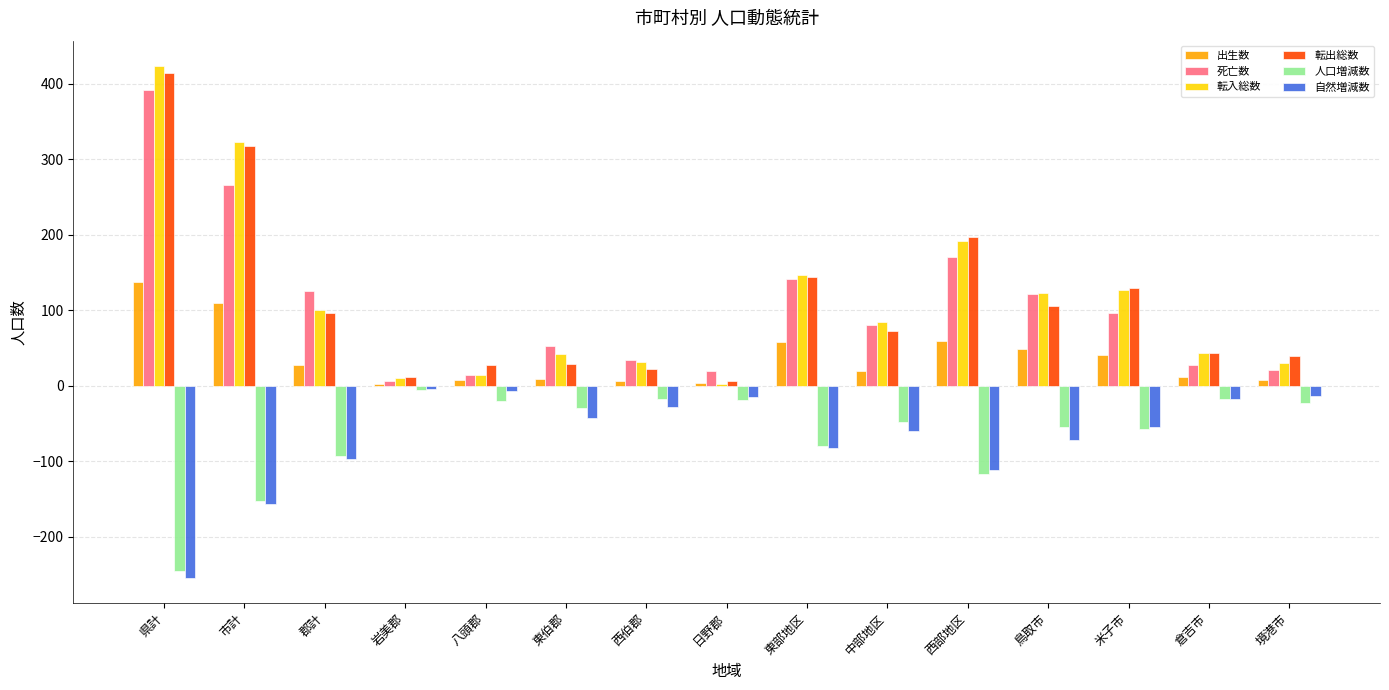

What are all the series names shown in the legend?

出生数, 死亡数, 転入総数, 転出総数, 人口増減数, 自然増減数